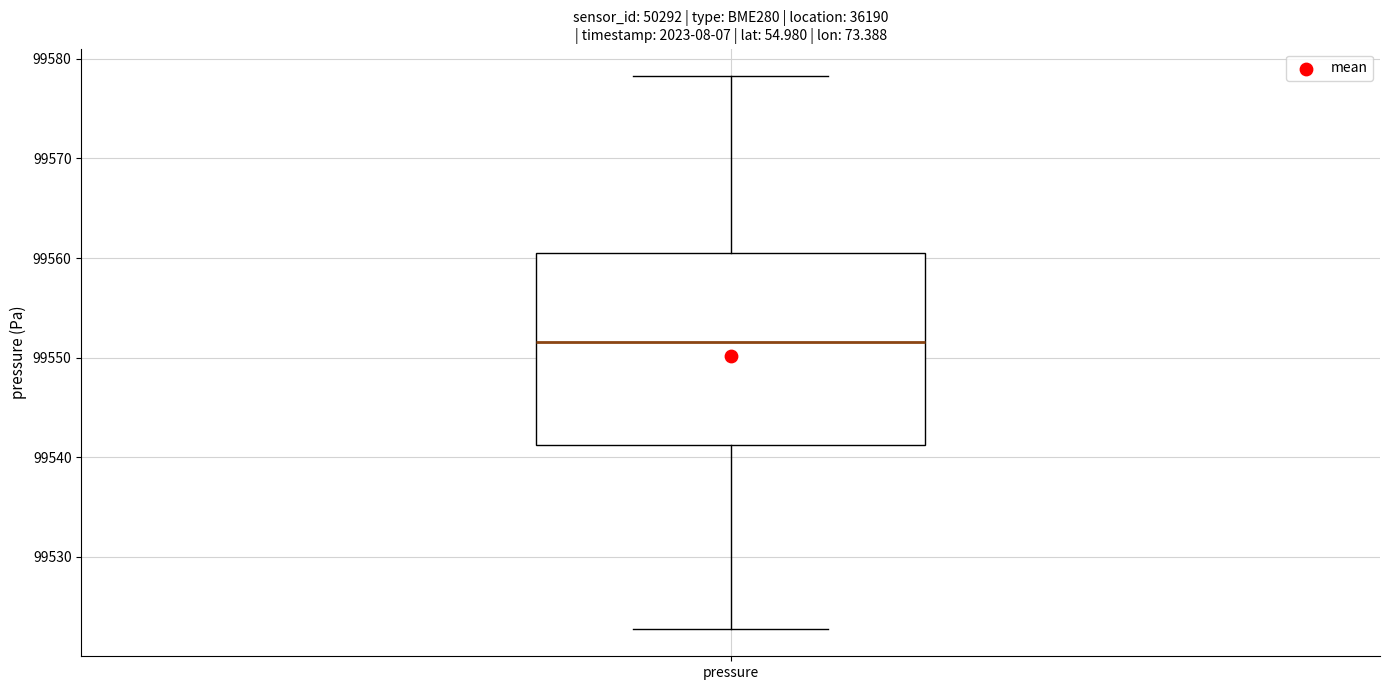

Where does the median line of the box for pressure sit on the y-axis? The values are not printed on the chart, so give them approximately, as read against the axis.

99552